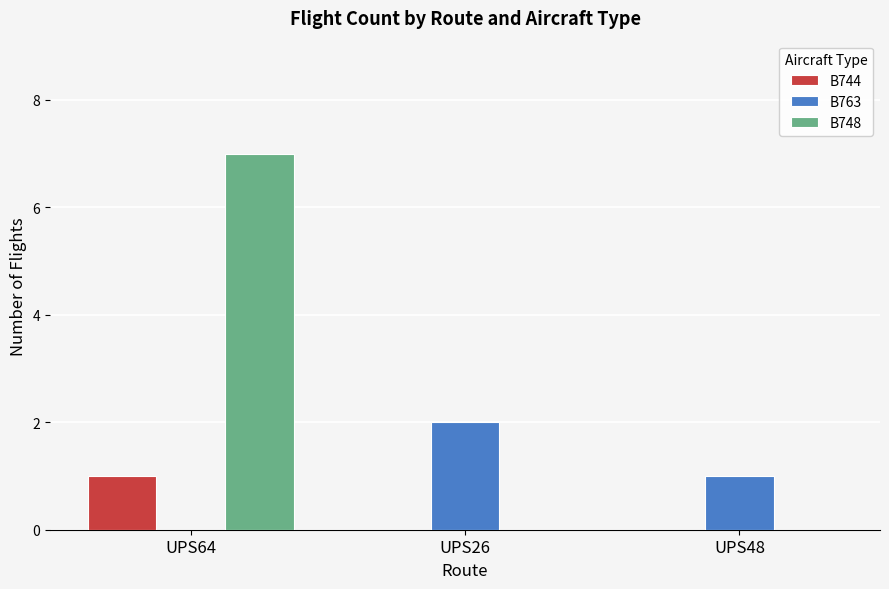

What is the sum of all B744 values?

1